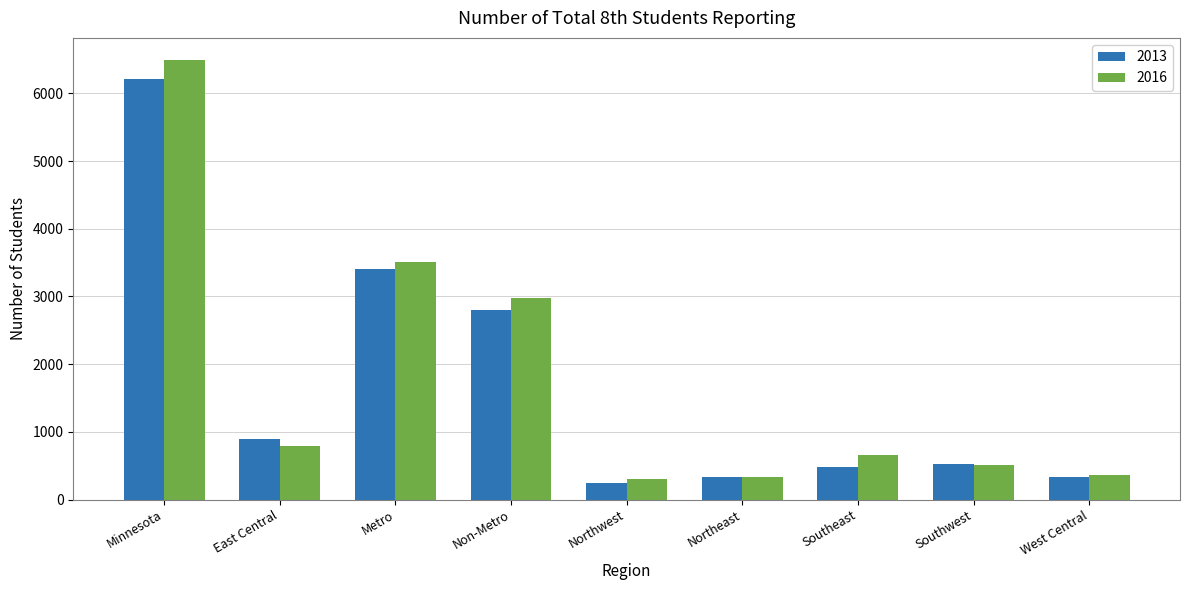

List the series in order of their peak value, lowest first.

2013, 2016